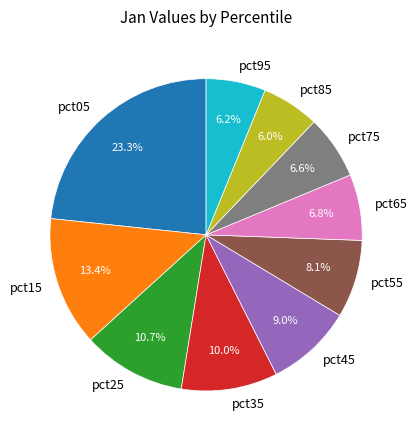

Which has a higher value, pct15 or pct35?

pct15